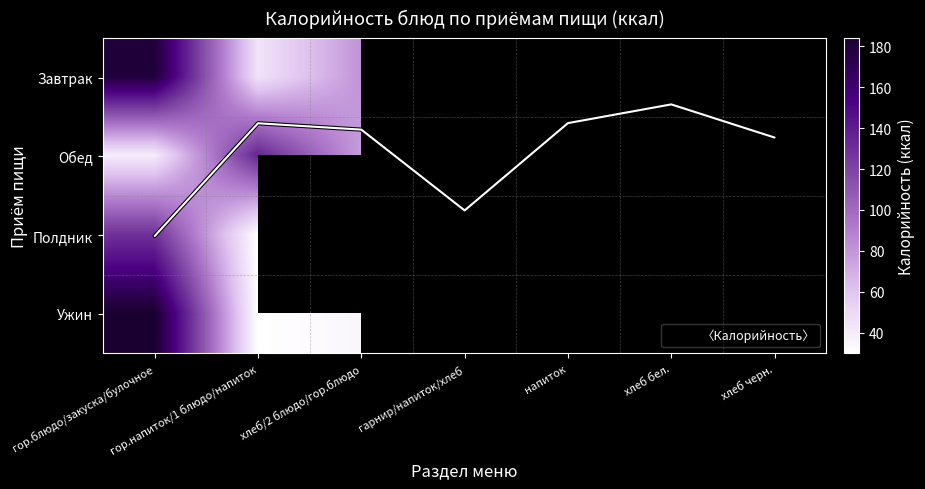

At which label does Обед first exceed 69?

гор.напиток/1 блюдо/напиток